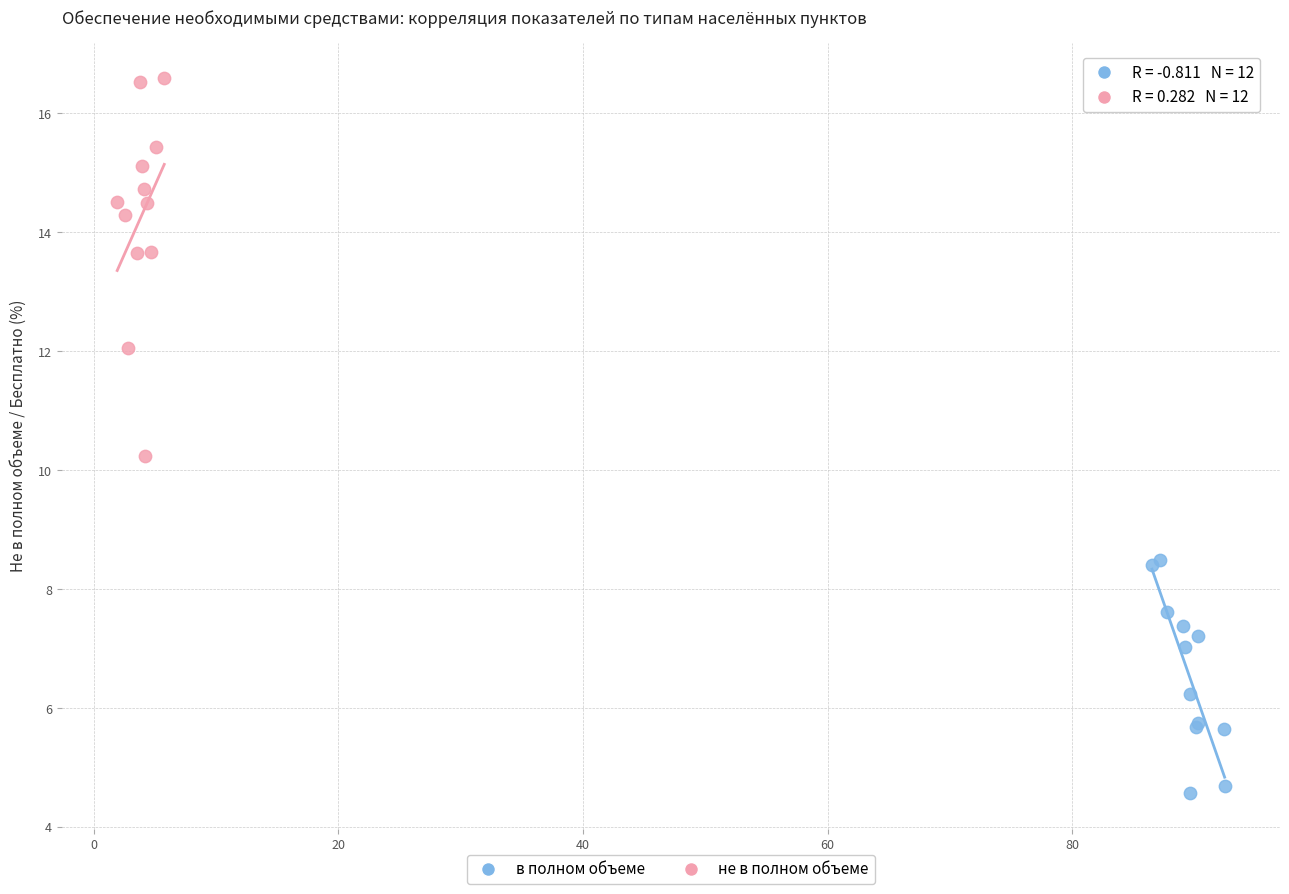

Which series reaches the maximum Y coordinate?

не в полном объеме